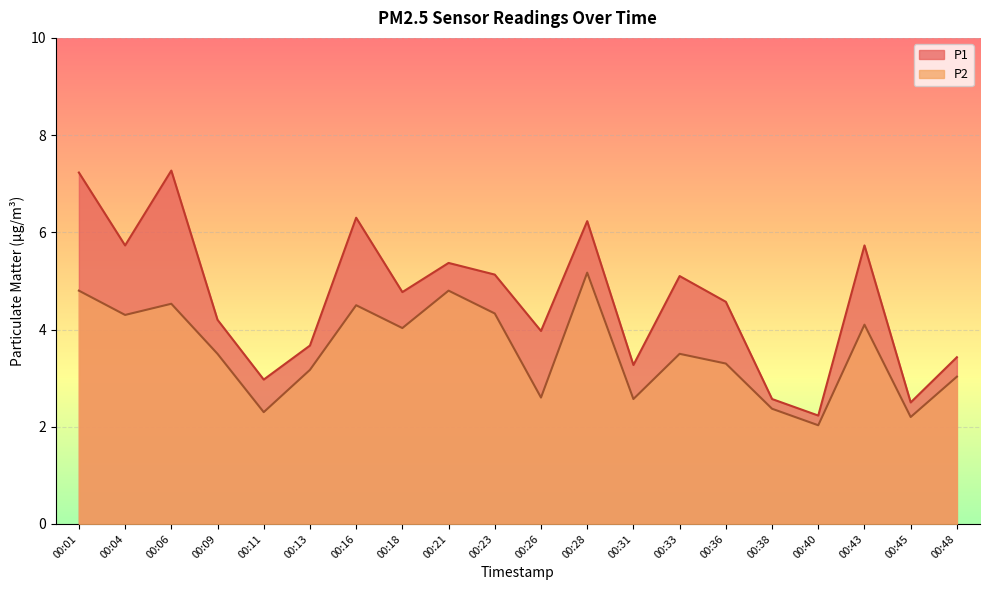

At which category does the chart reach its minimum across all series?

00:40